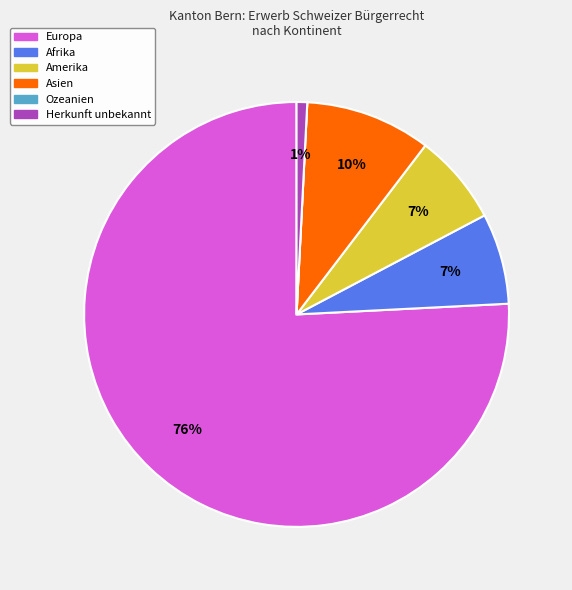

What is the largest slice in the pie chart?

Europa